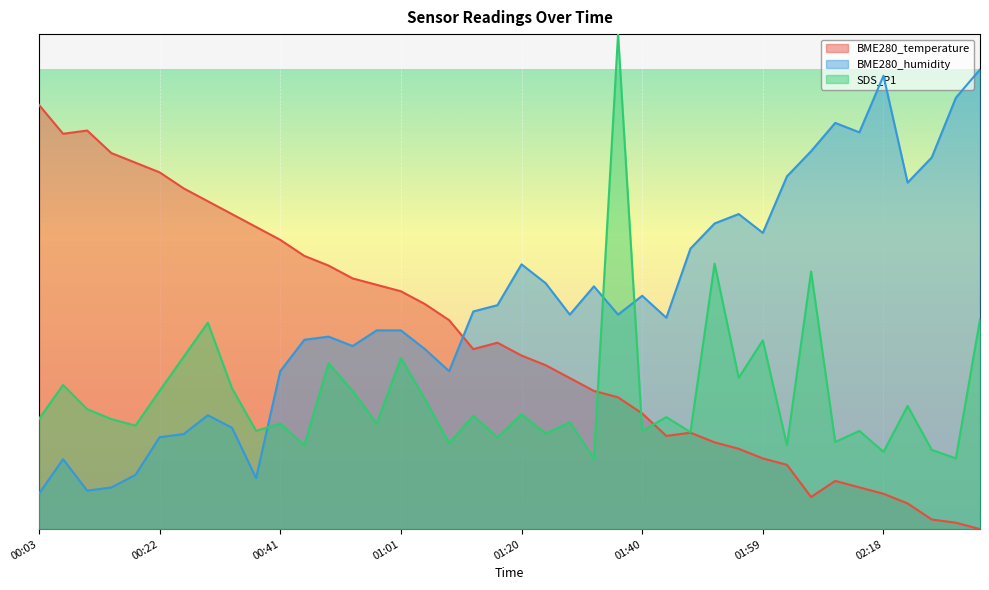

The SDS_P1 series shows 23.8 at 01:13. True or false?

False